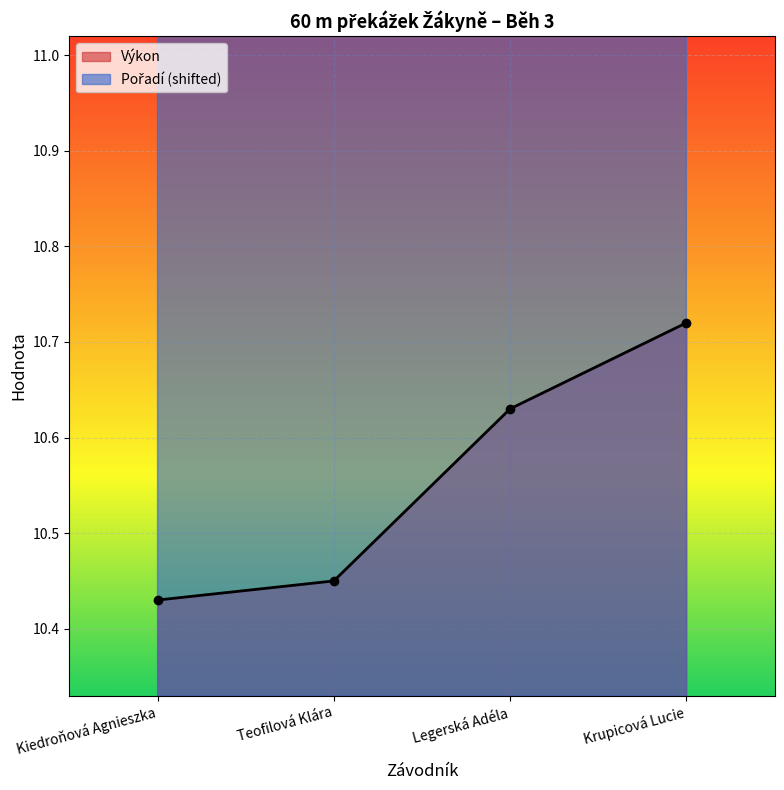

What is the sum of the Výkon values at Teofilová Klára and Legerská Adéla?

21.1